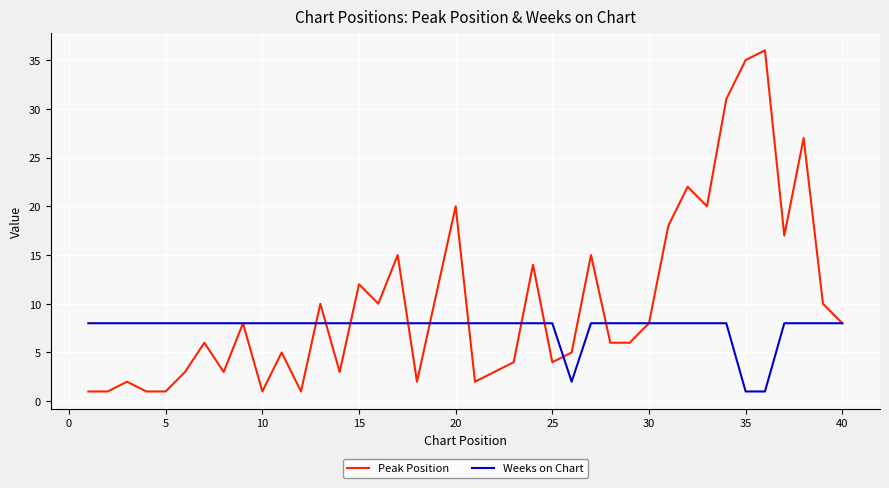

List the series in order of their overall mean, highest first.

Peak Position, Weeks on Chart